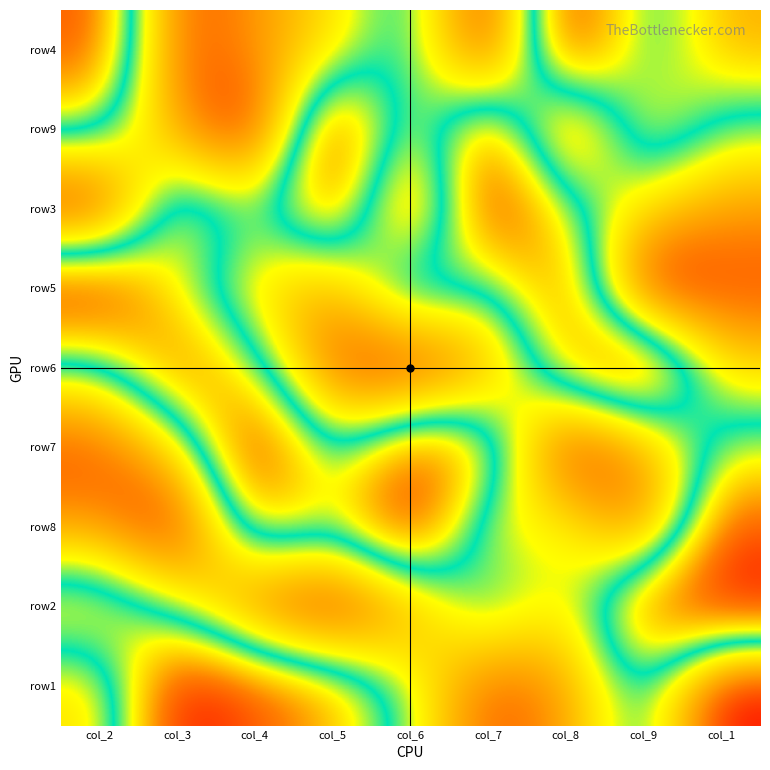

At which category is the sum across all series the highest?

col_2